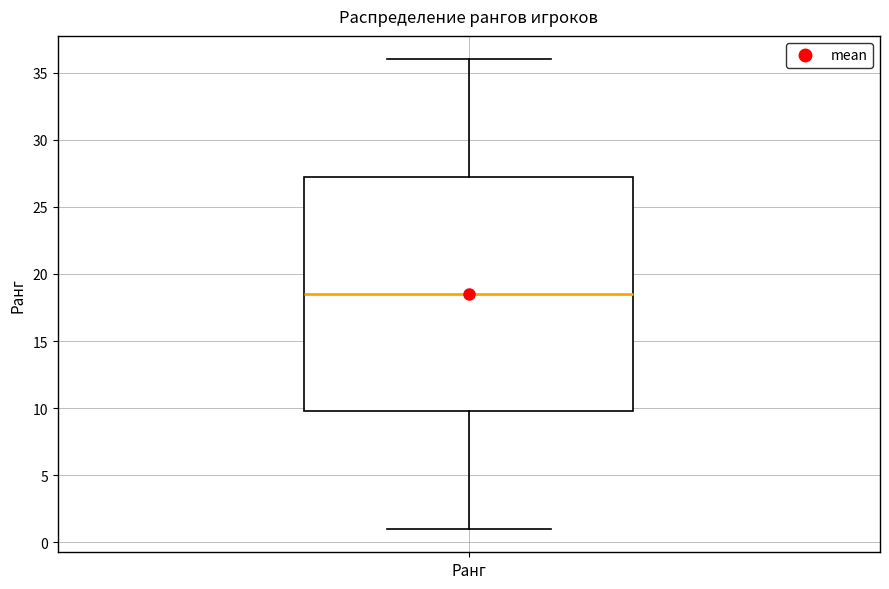

Where is the lower edge of the box for Ранг on the y-axis? The values are not printed on the chart, so give them approximately, as read against the axis.

10.0